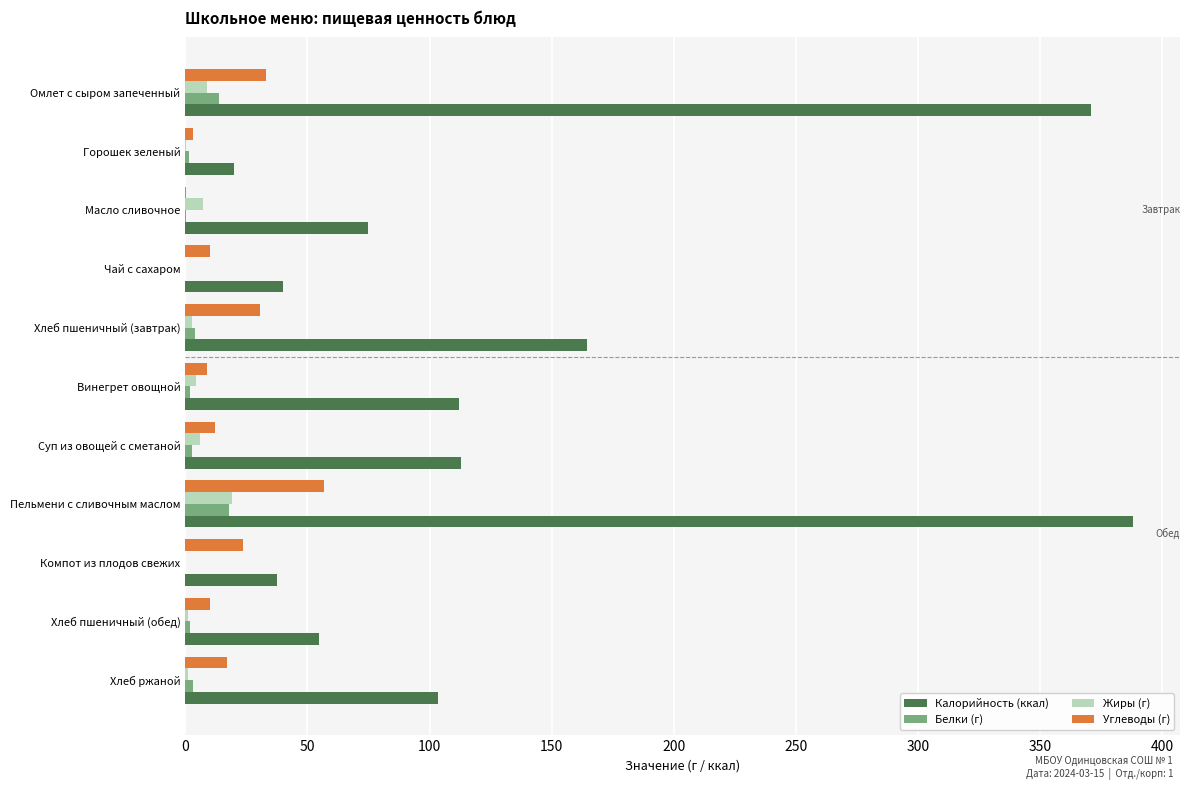

True or false: Углеводы (г) has a value of 10.0 at Чай с сахаром.

True